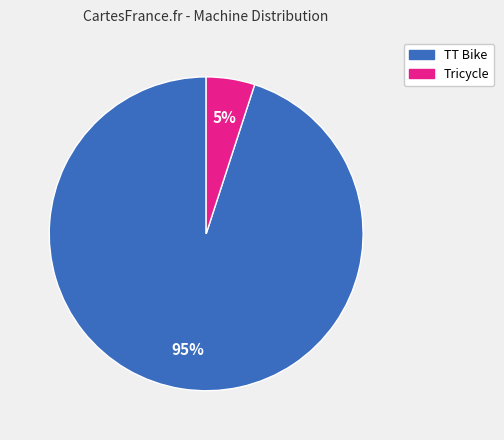

To the nearest percent, what is the difference between the largest and smallest slice percentages?

90%